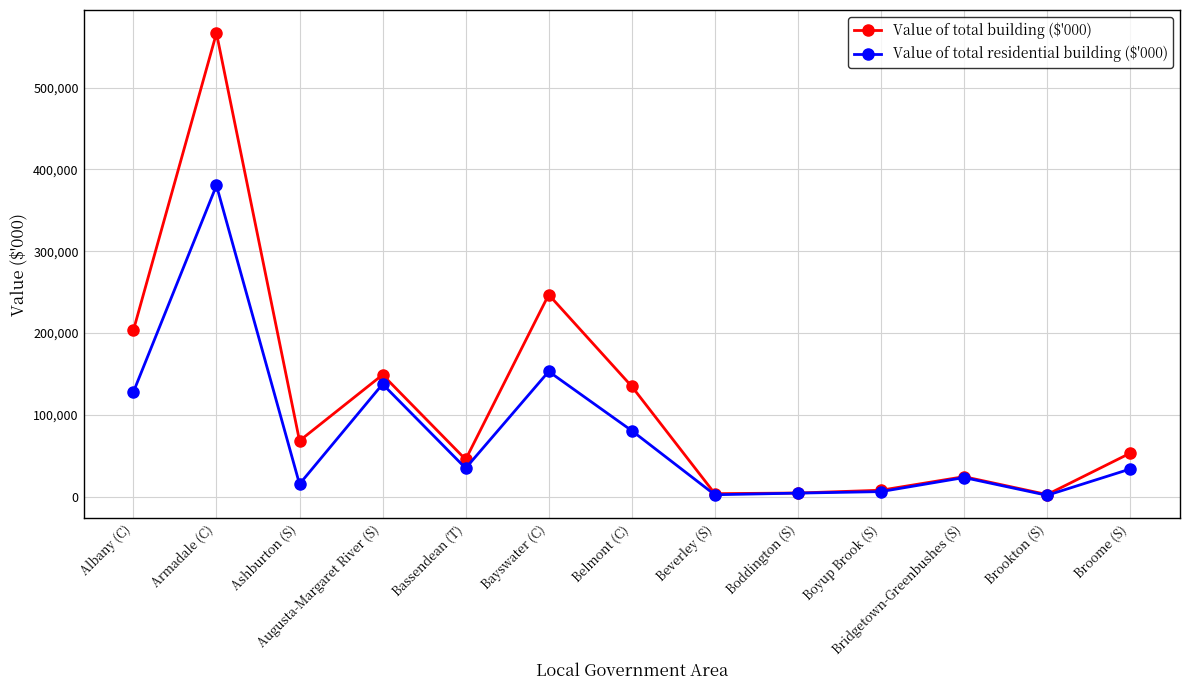

What is the label of the 6th point from the left?

Bayswater (C)